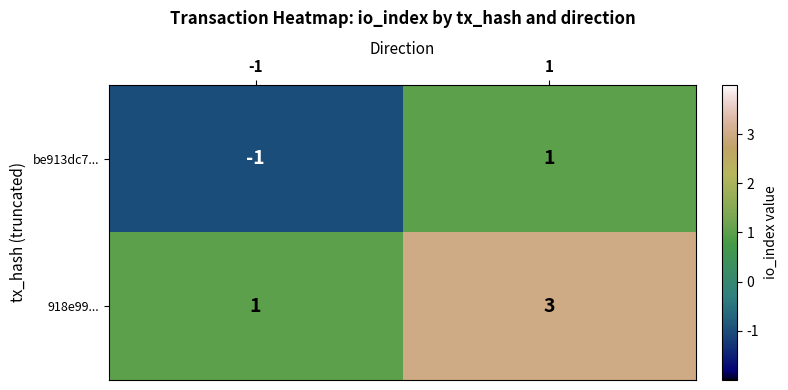

Which series has the largest total across all categories?

918e99...